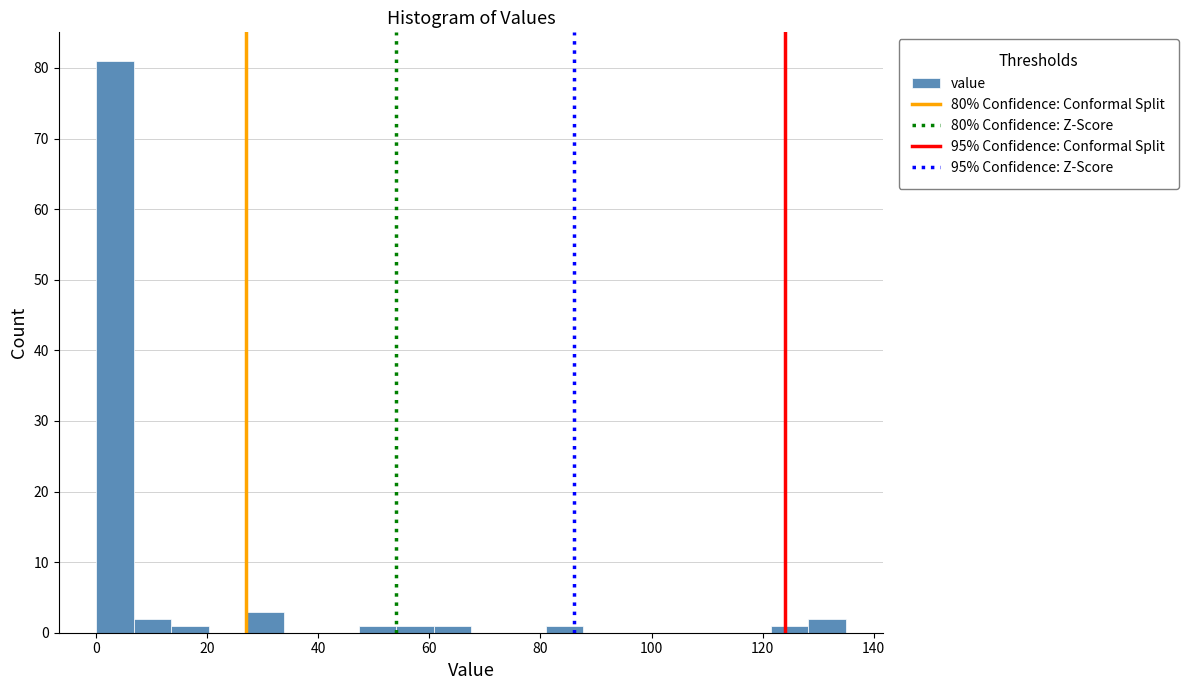

Read against the x-axis, roughly where is the centre of the tallest bar?

4